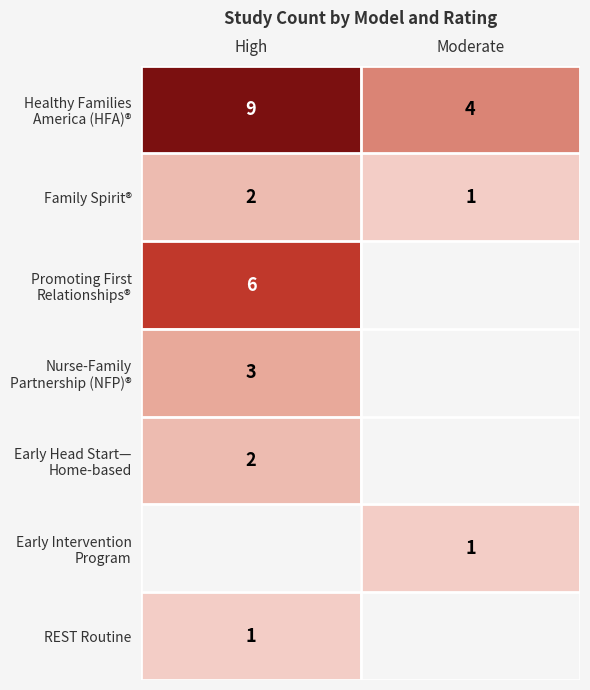

The REST Routine series shows 1 at High. True or false?

True